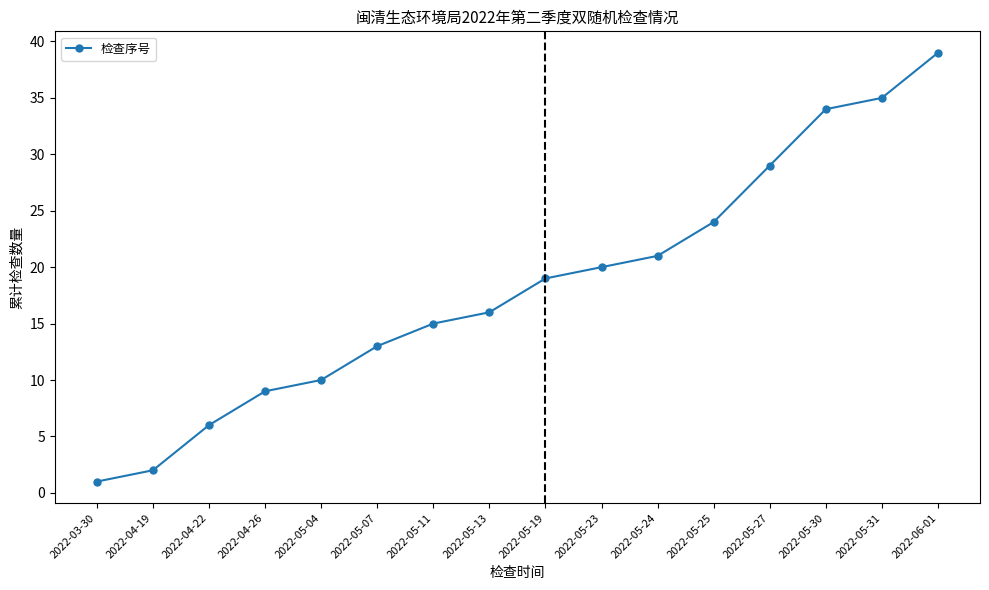

Is it true that the value at 2022-05-23 is 33?

False